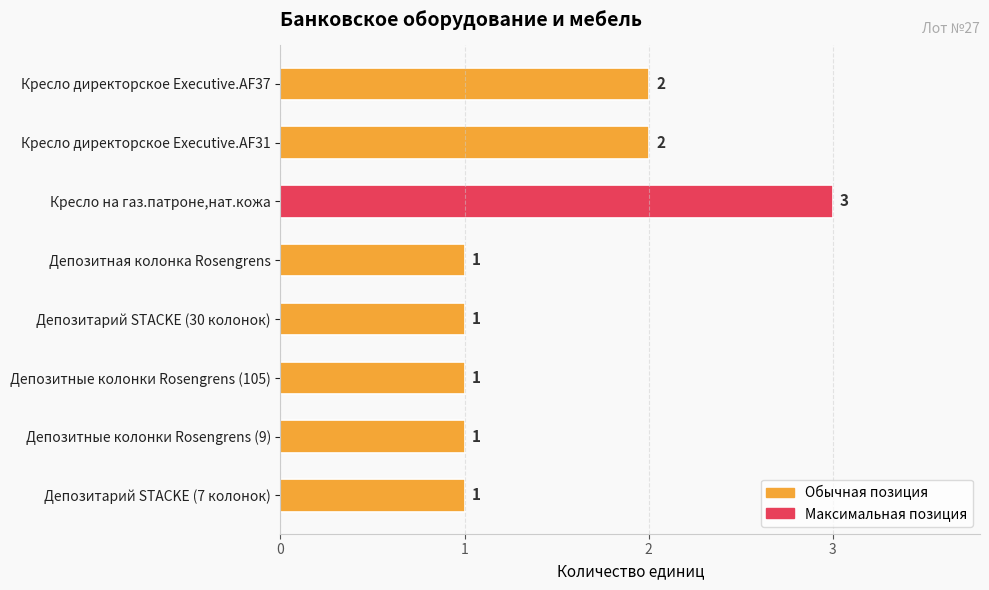

The chart shows a value of 2 at Кресло директорское Executive.AF37. True or false?

True